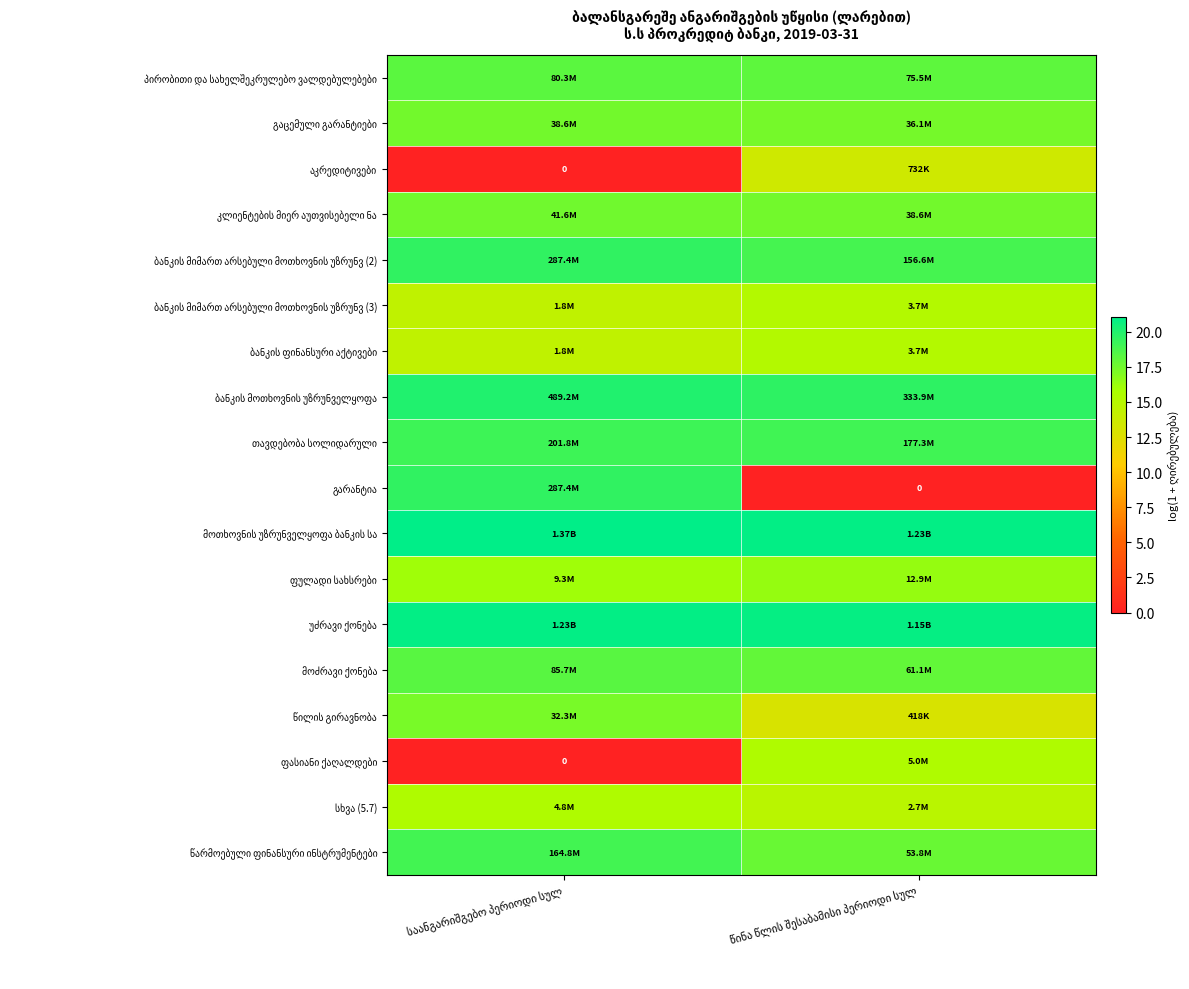

What is the total value across all series at საანგარიშგებო პერიოდი სულ?

288.0